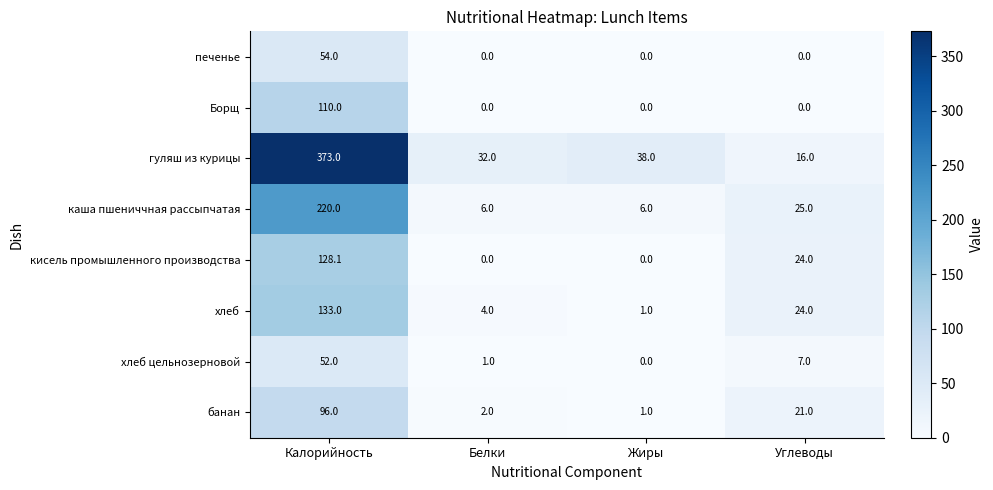

How many distinct data groups are displayed?

8